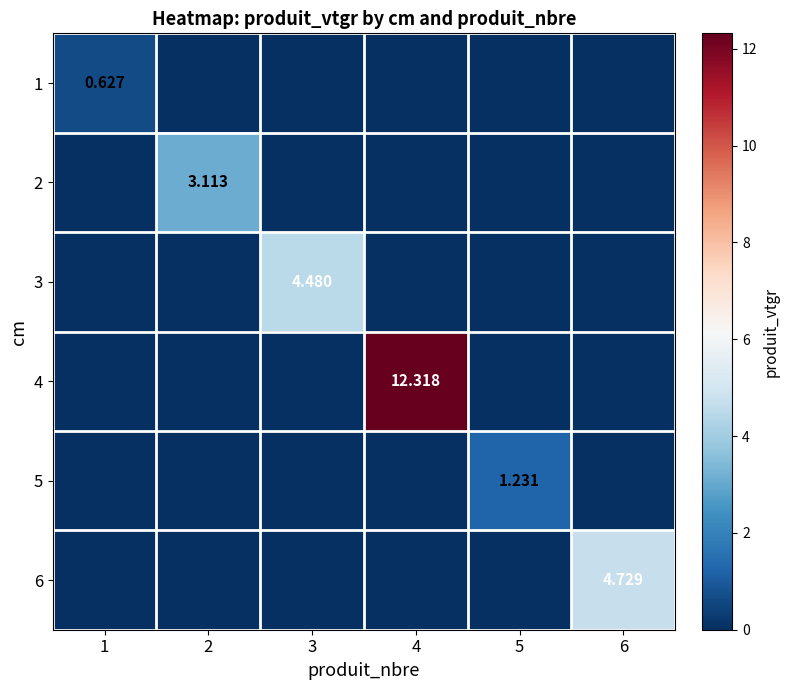

Count the 5 values in the range 0 to 1.

5